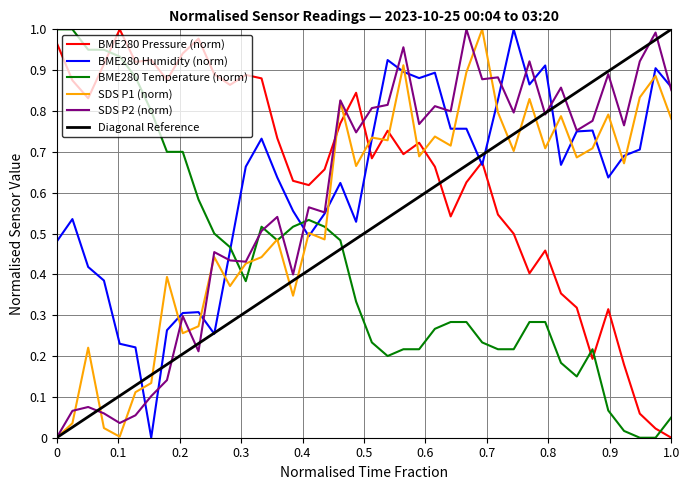

What is the approximate value of SDS_P2 at 00:19?

0.1